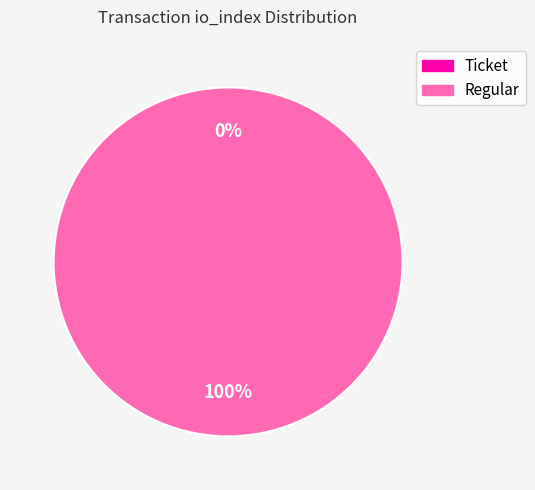

To the nearest percent, what is the average slice percentage?

50%